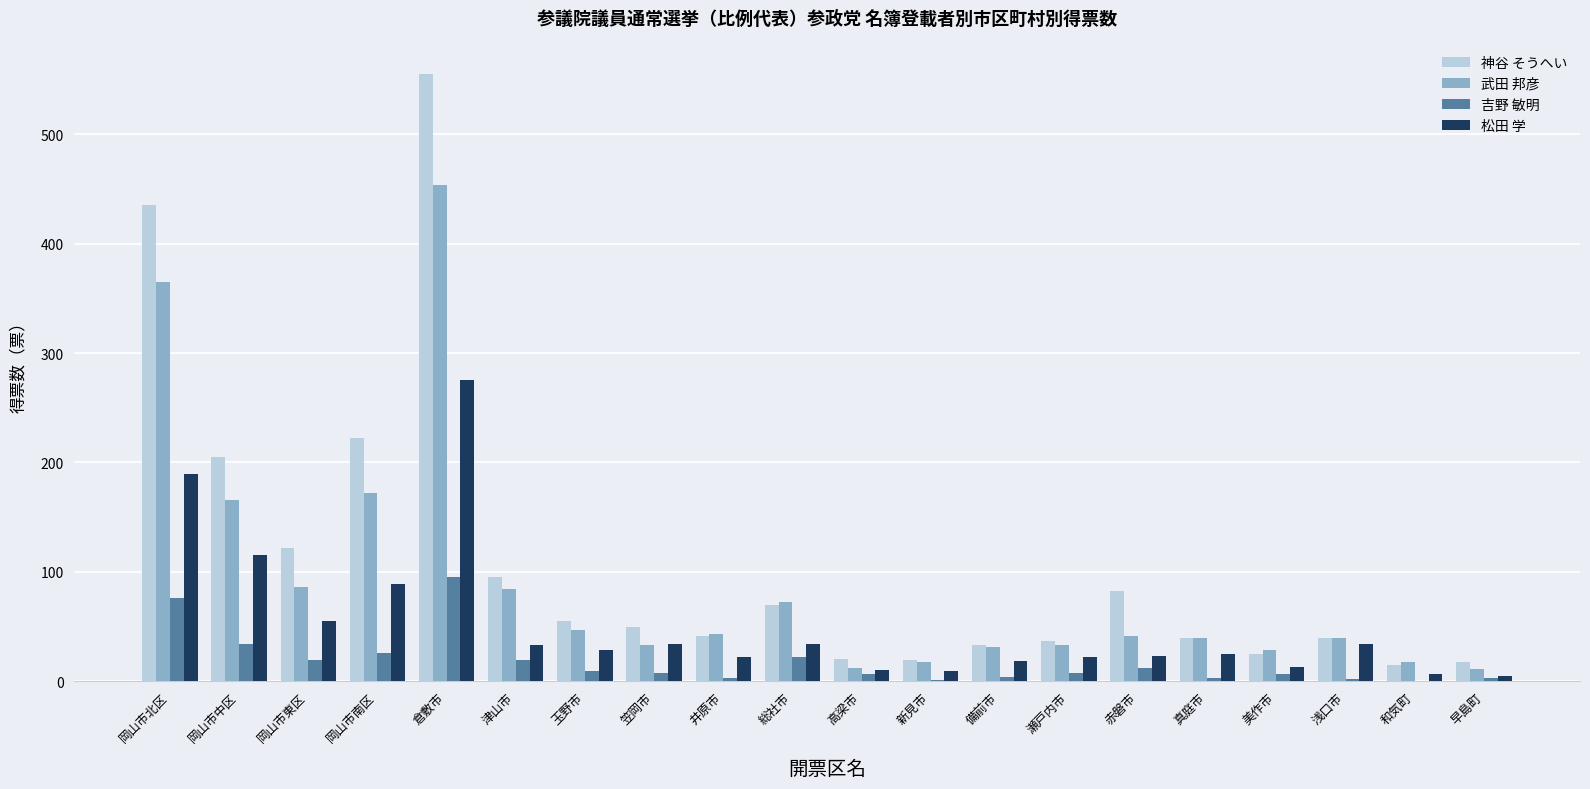

How many categories are shown in the chart?

20